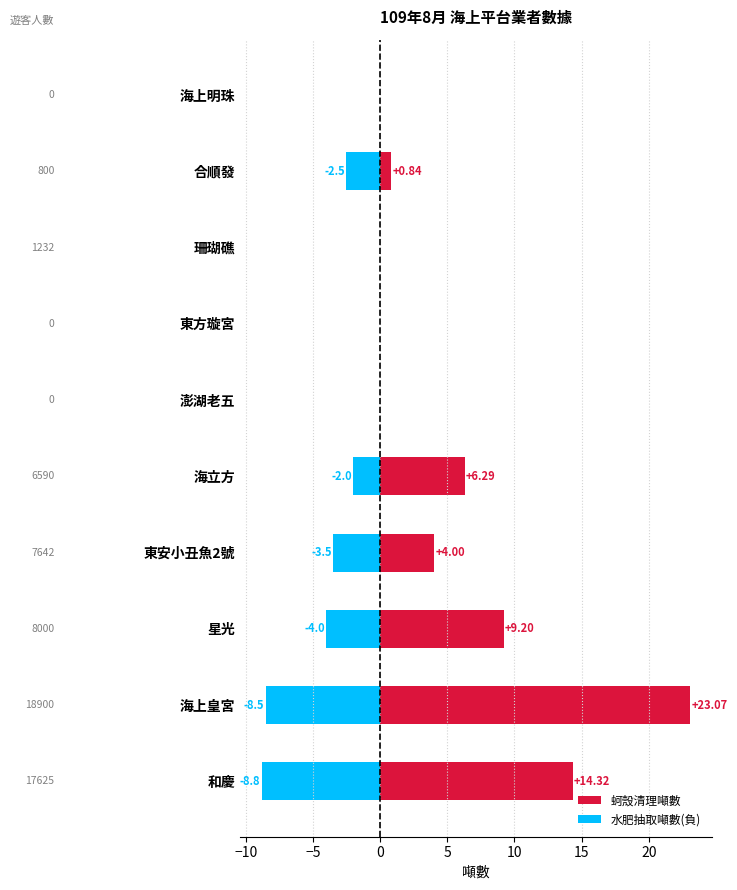

What is the value of the 蚵殼清理噸數 bar at the 1st from the left?

14.3